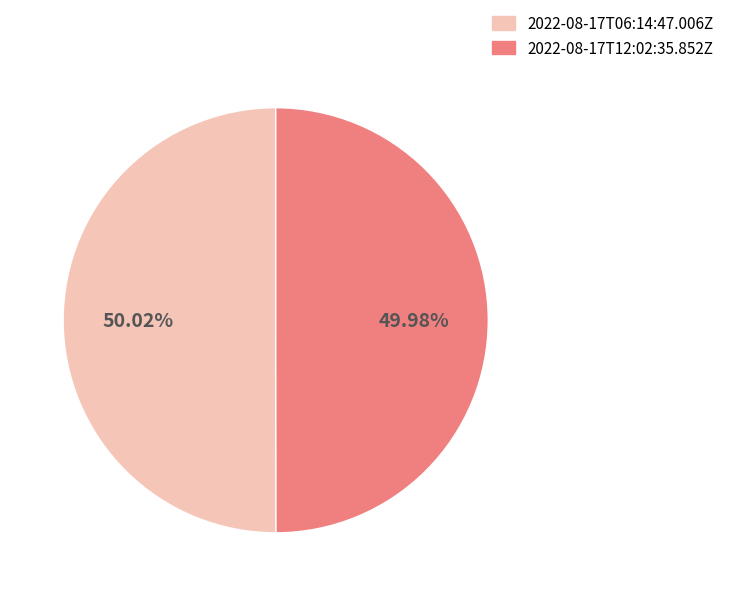

Is the sum of 2022-08-17T12:02:35.852Z and 2022-08-17T06:14:47.006Z greater than half?

Yes